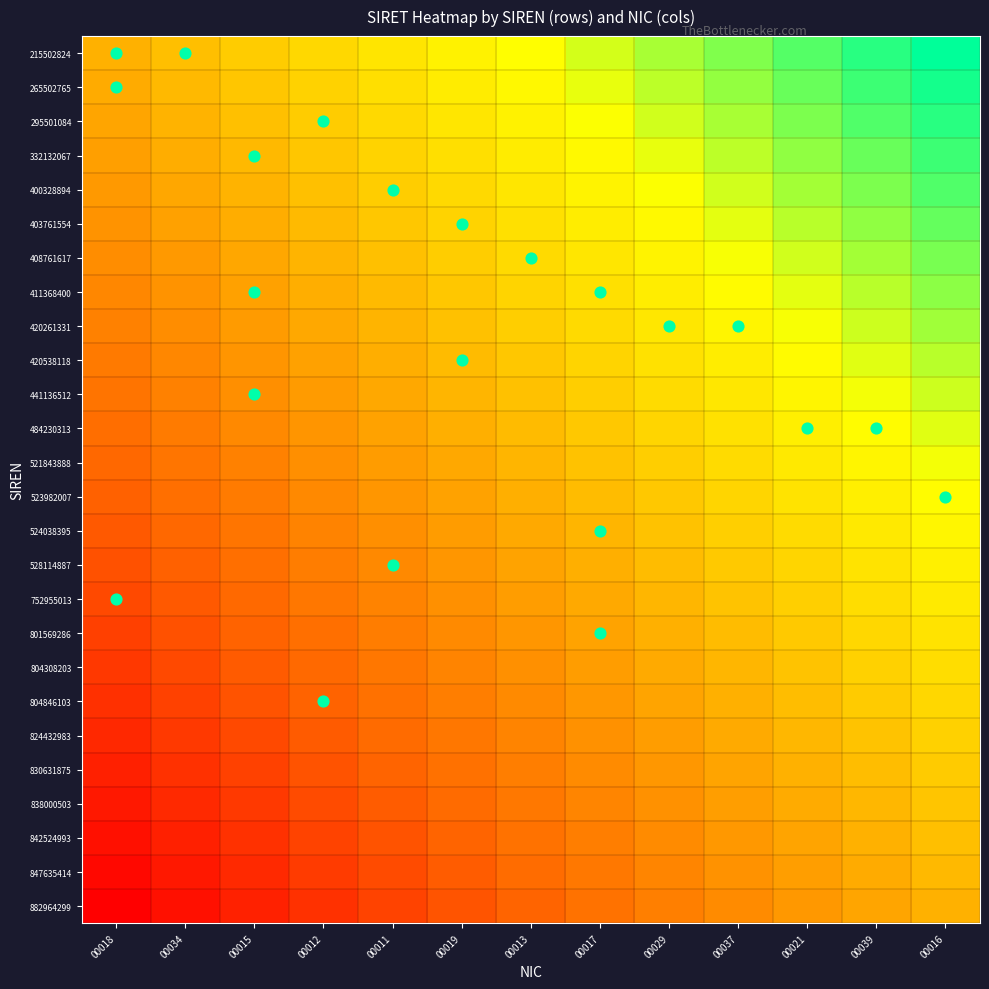

Between 00011 and 00016, which series saw the biggest shift?

215502824